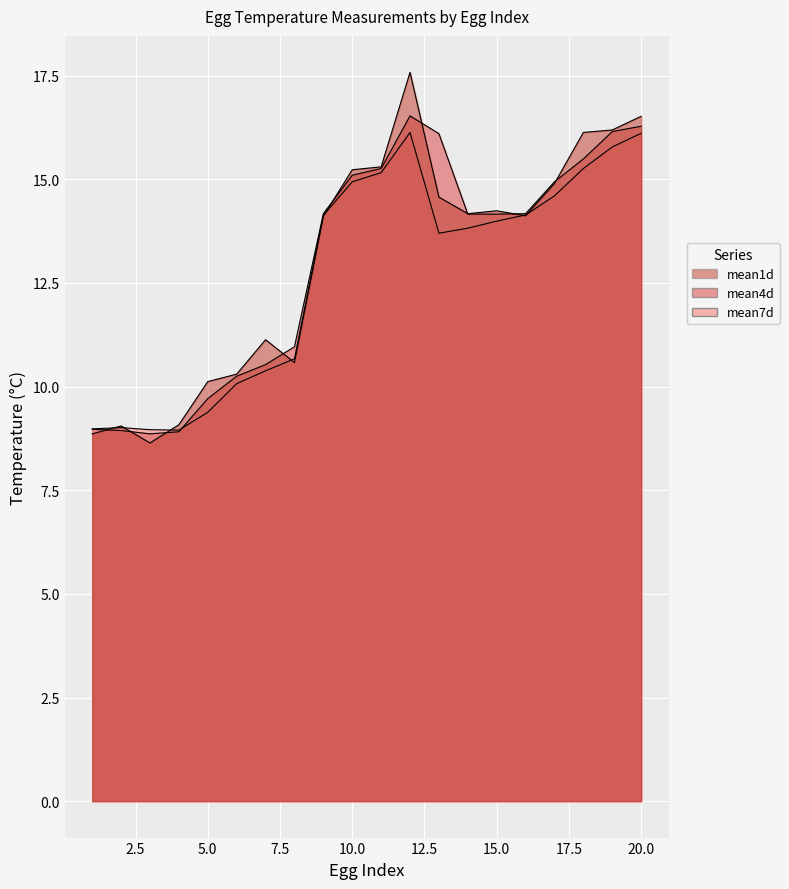

Which category has the lowest value in the mean7d series?

4